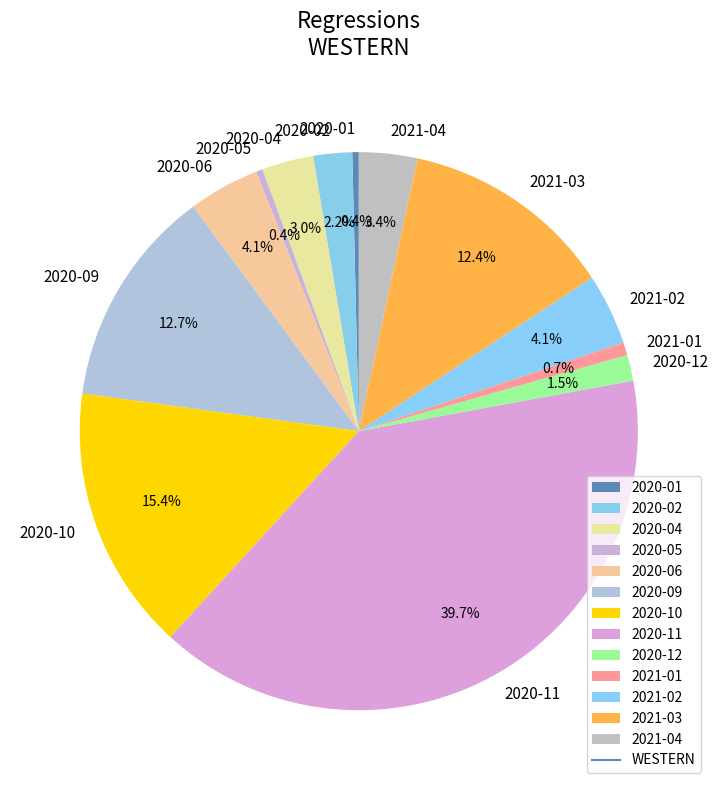

What portion of the pie excludes 2020-10?

84.6%